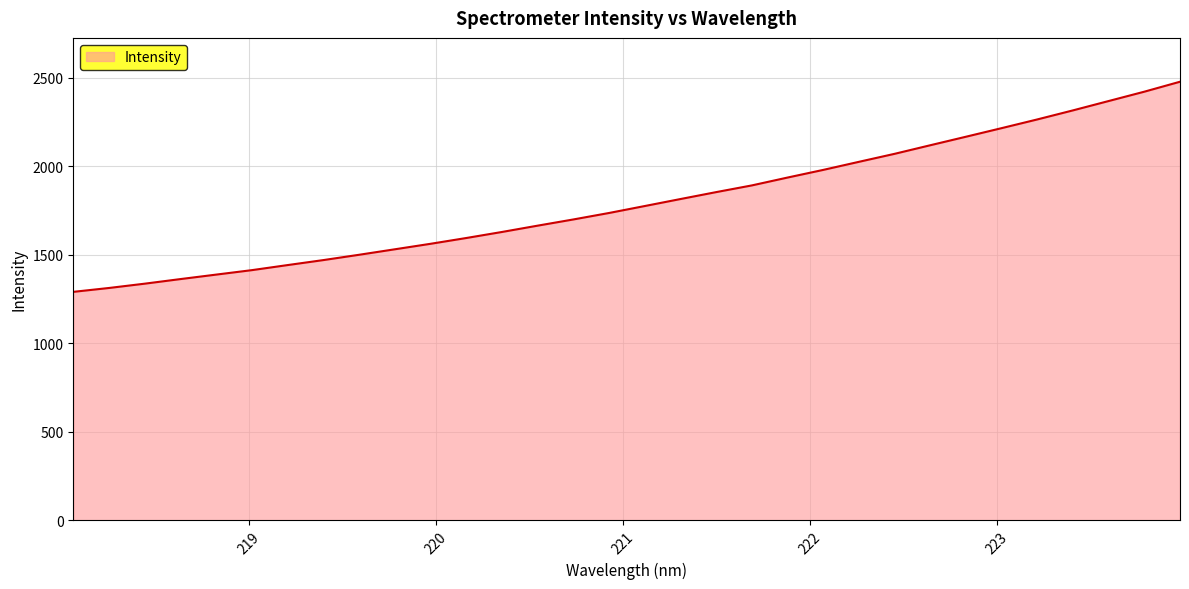

What is the maximum value shown in the chart?

2476.8